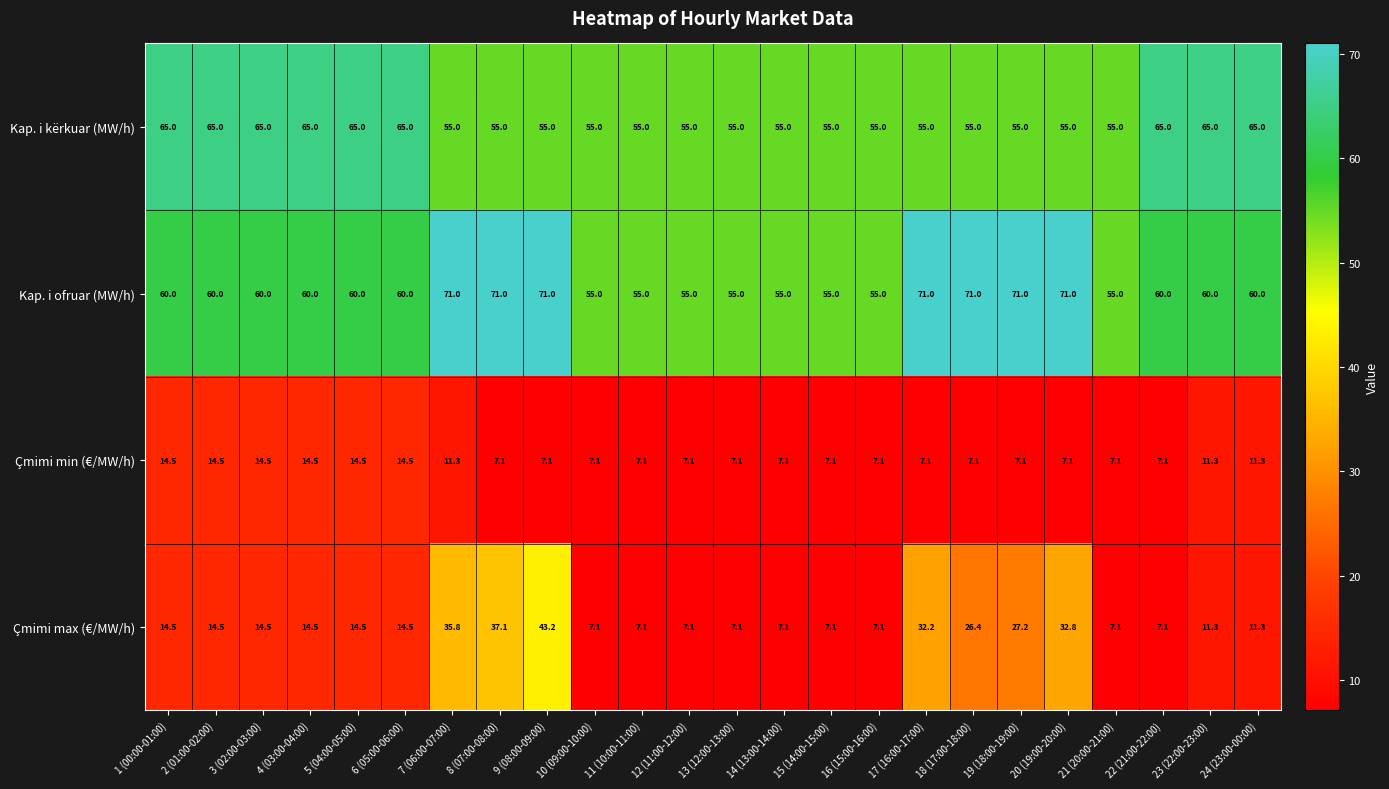

At which category is the sum across all series the highest?

9 (08:00-09:00)